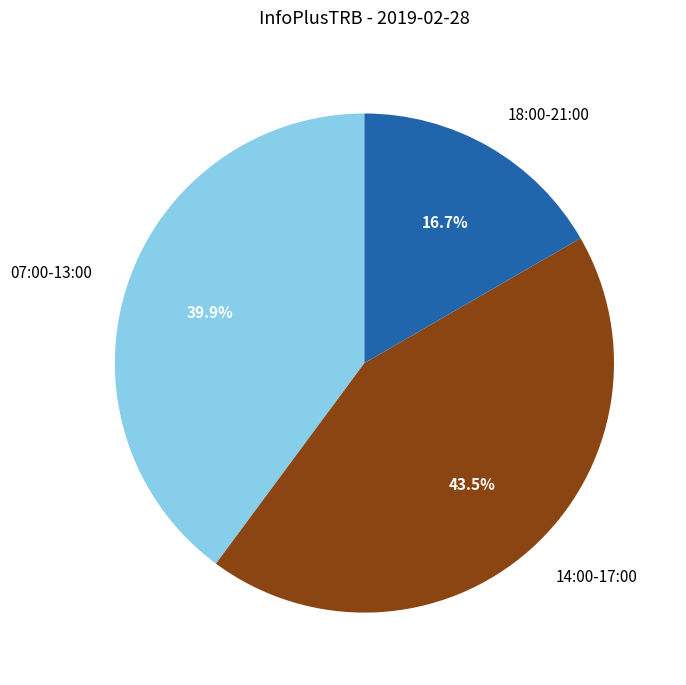

Does 14:00-17:00 represent more than half of the total?

No